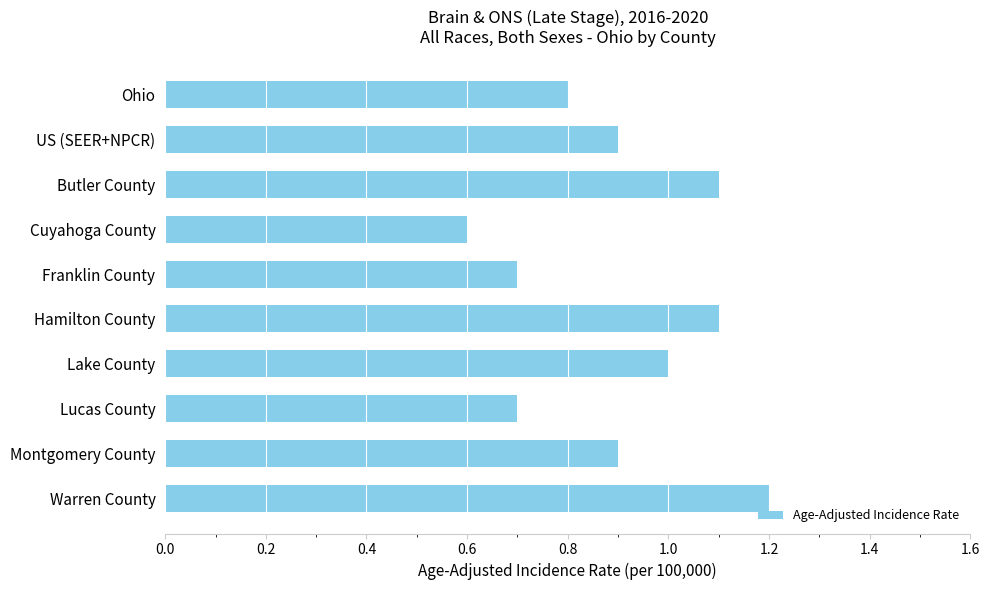

What is the greatest value displayed?

1.2